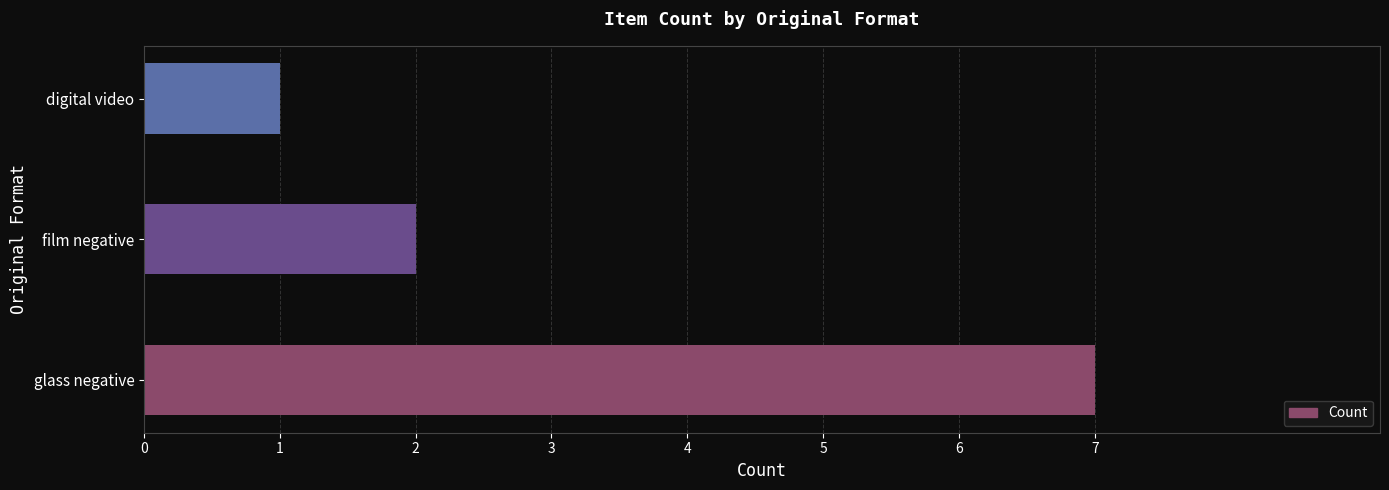

Count the values in the range 1 to 7.

3